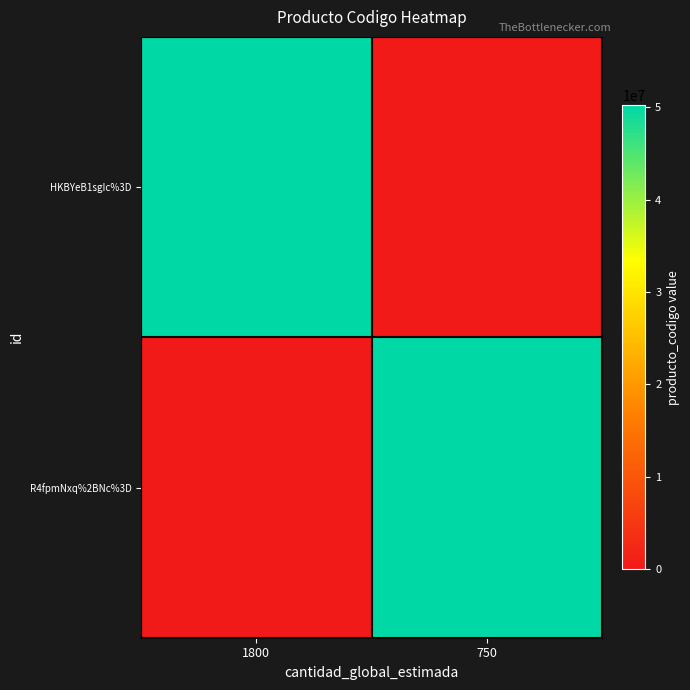

Between 1800 and 750, which series saw the biggest shift?

HKBYeB1sgIc%3D